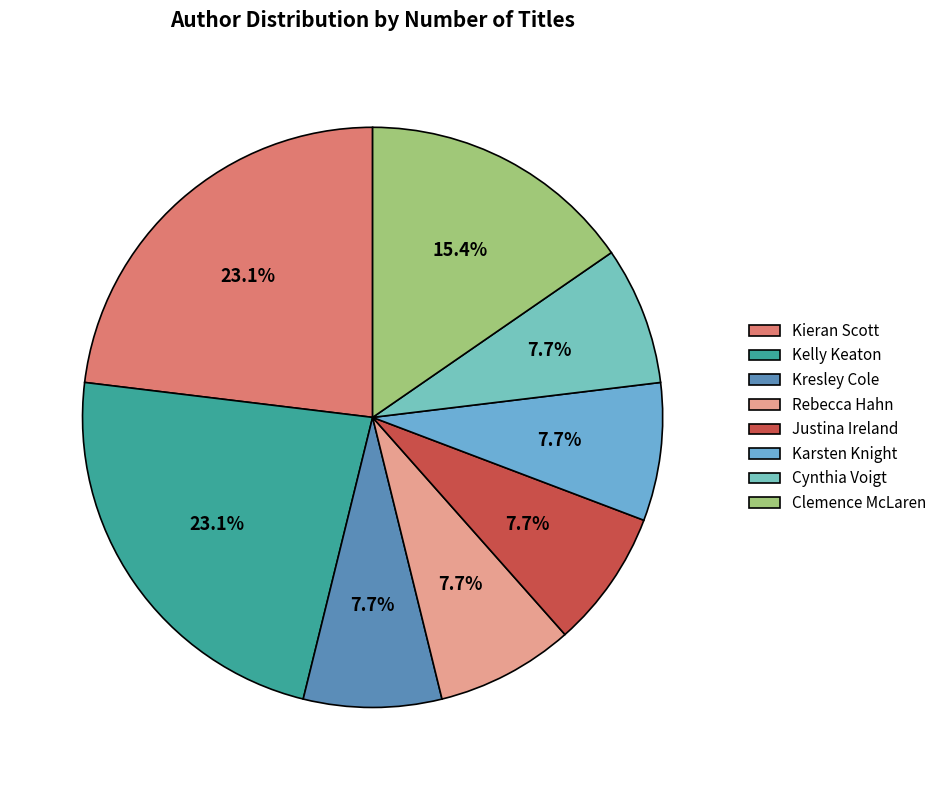

Count the number of slices in the pie.

8